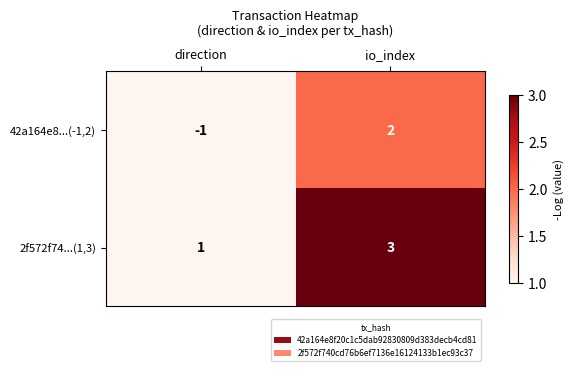

What is the sum of all 2f572f74...(1,3) values?

4